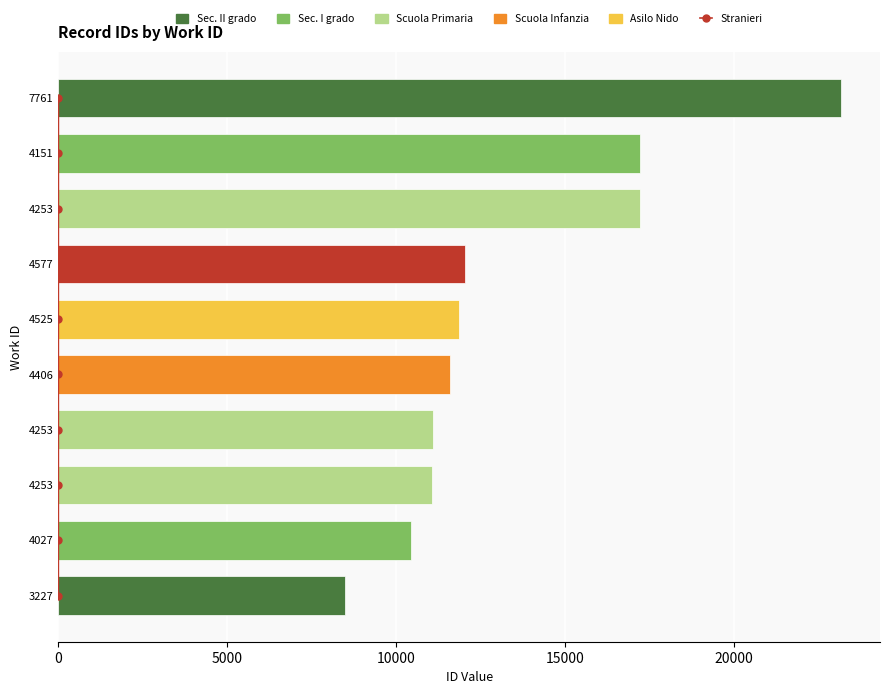

How many groups of bars are there?

10